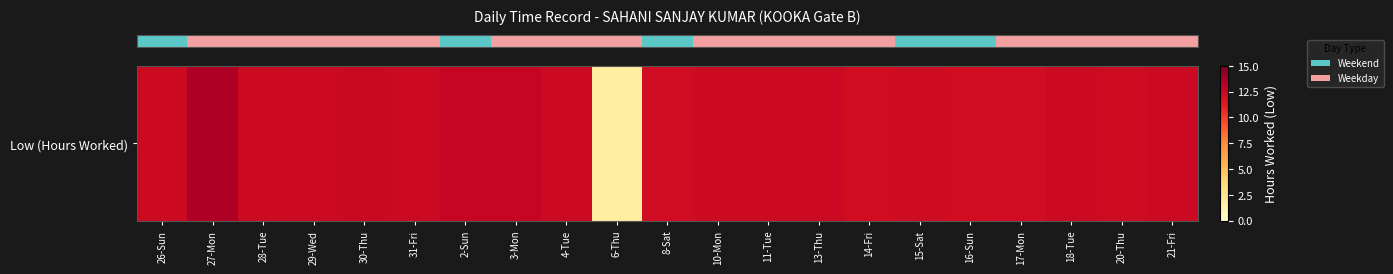

At which label is the value closest to 7?

16-Sun